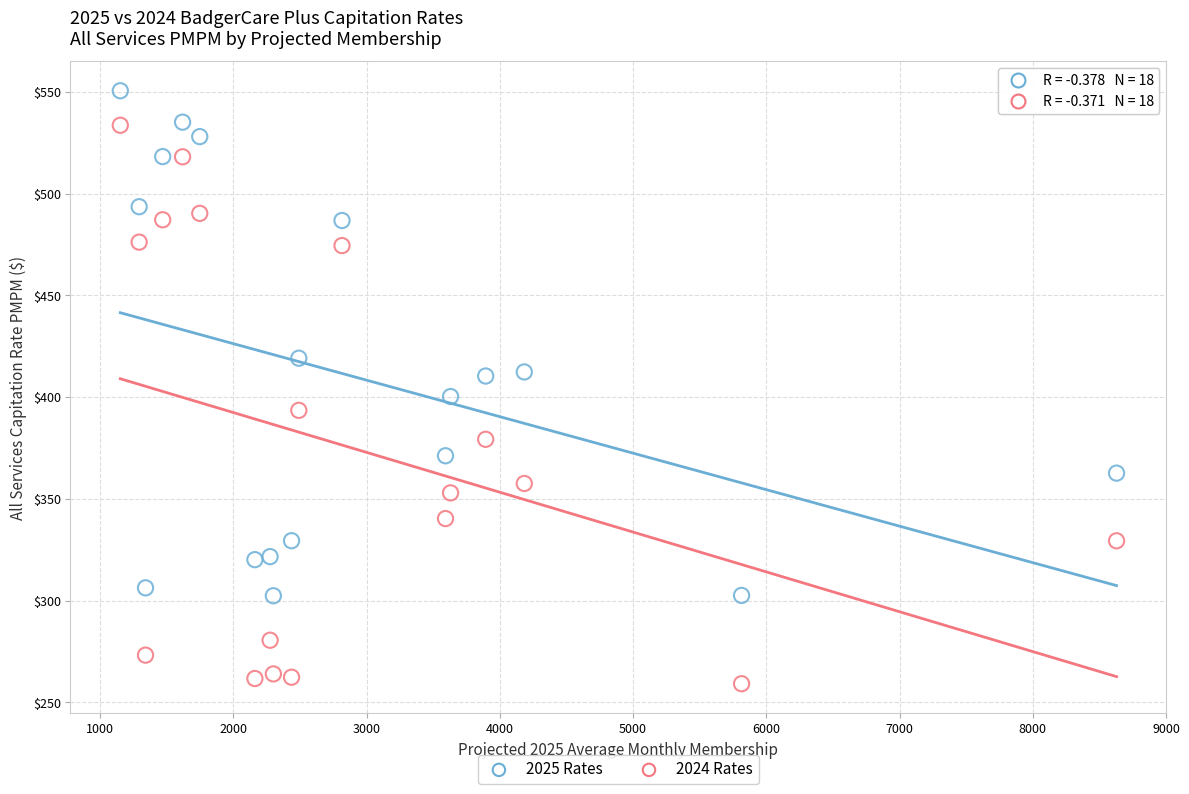

Which series reaches the minimum Y coordinate?

2024 Rates